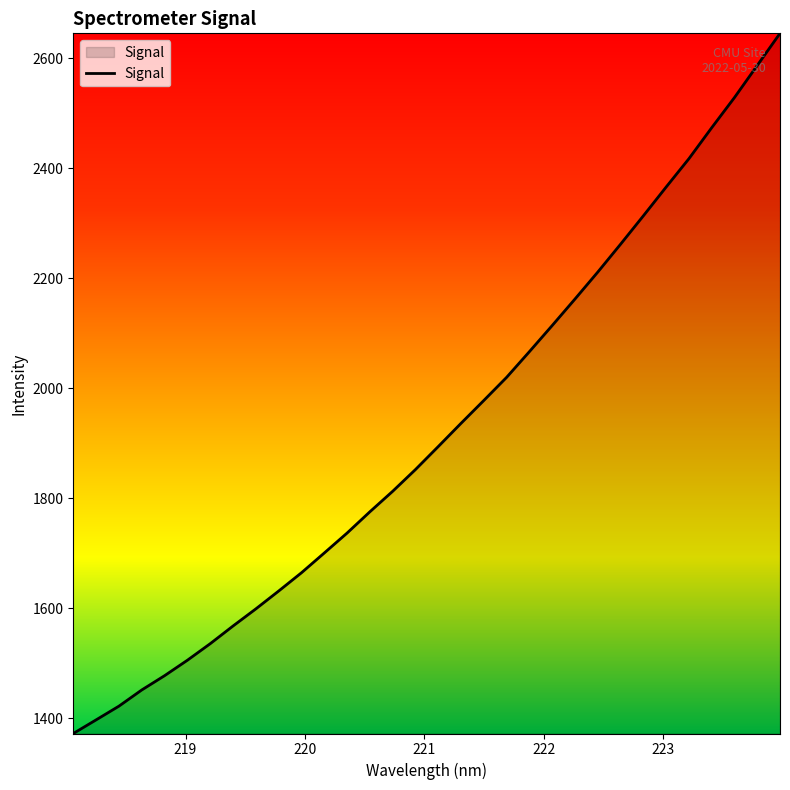

What is the maximum value shown in the chart?

2645.7